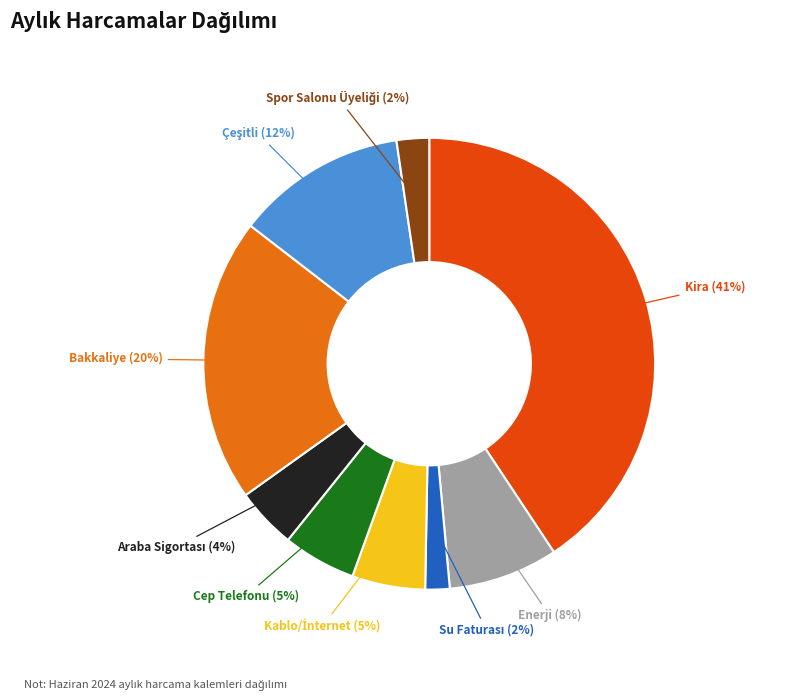

Between Kablo/İnternet and Araba Sigortası, which is larger?

Kablo/İnternet